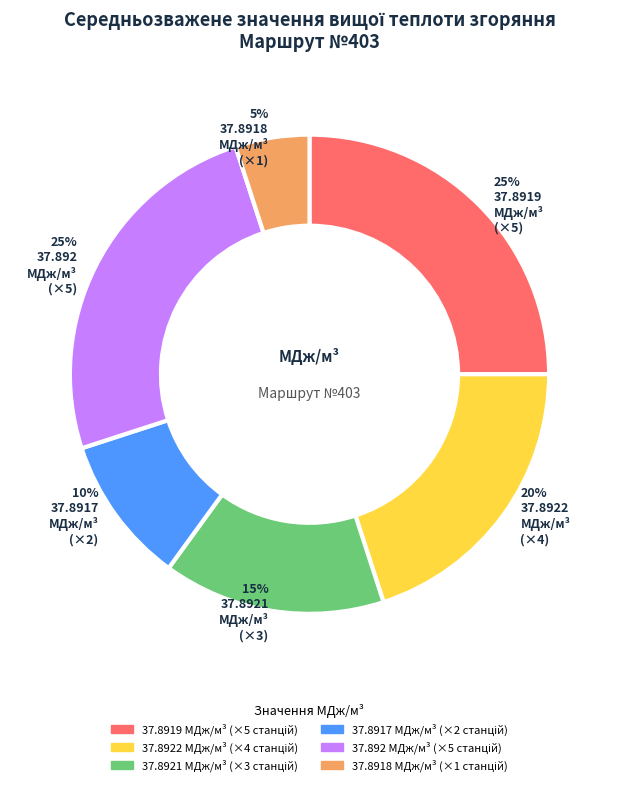

Is there a majority slice in this chart?

No